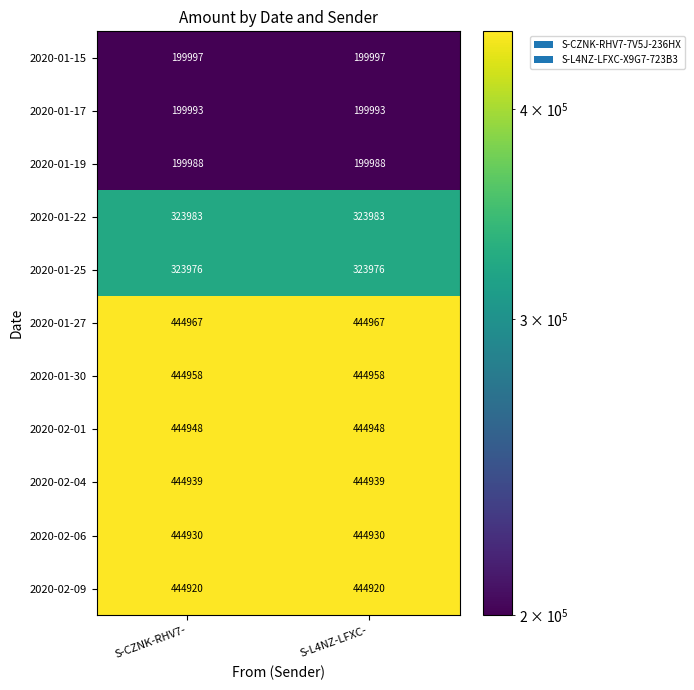

The 2020-01-15 series shows 117919 at S-L4NZ-LFXC-. True or false?

False